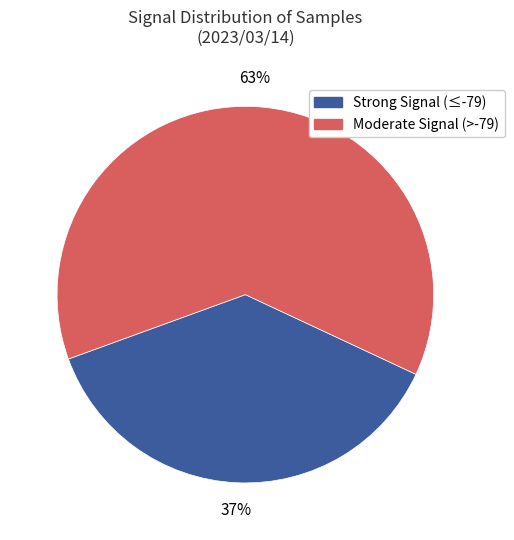

Is there any slice that represents more than half of the pie?

Yes